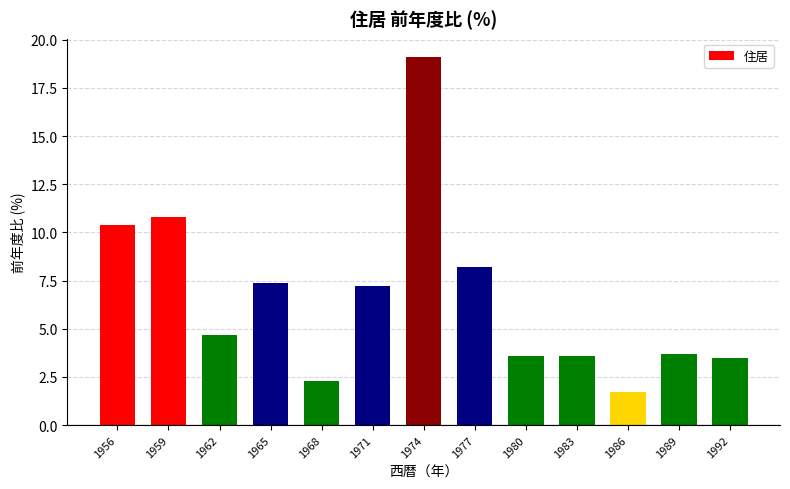

Between 1971 and 1956, which is larger?

1956